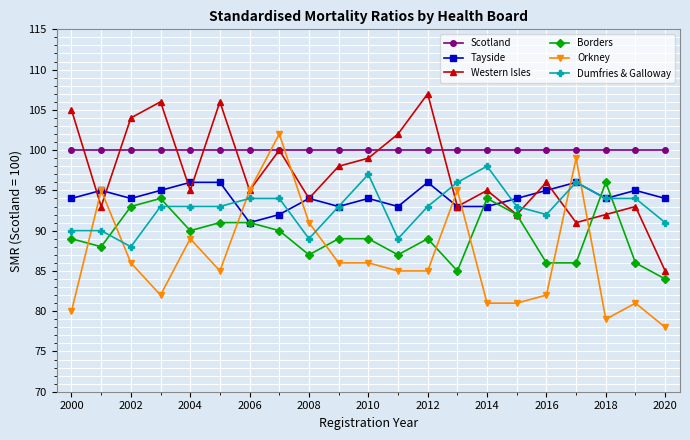

What is the value of the Western Isles point at the 4th from the left?

106